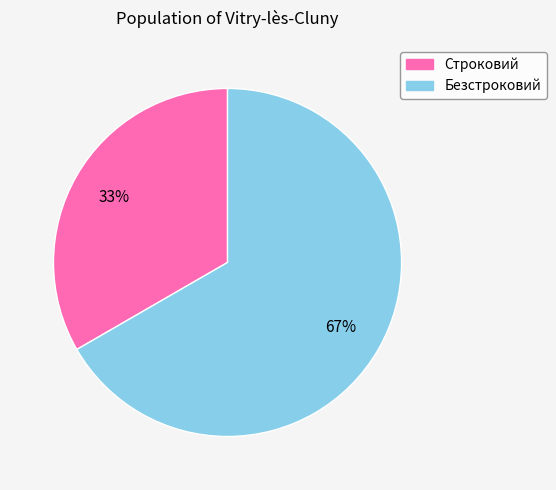

Approximately how many times larger is the value at Безстроковий compared to Строковий?

2.0